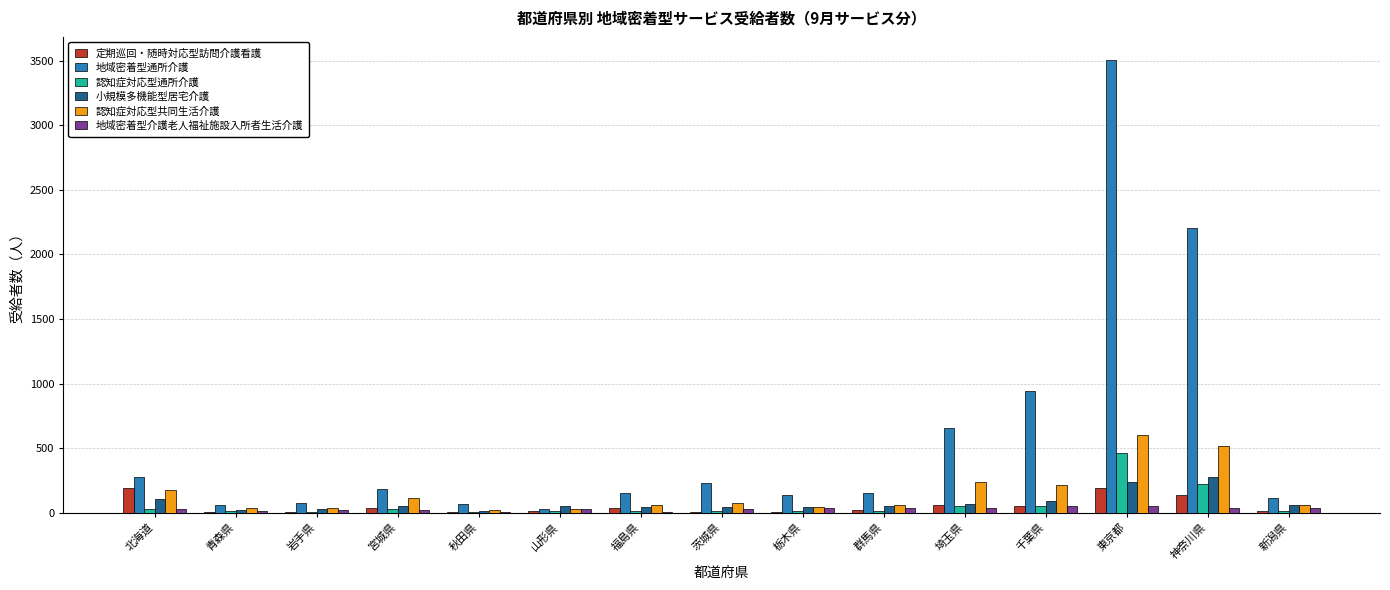

What is the highest value of the 認知症対応型共同生活介護 series?

602